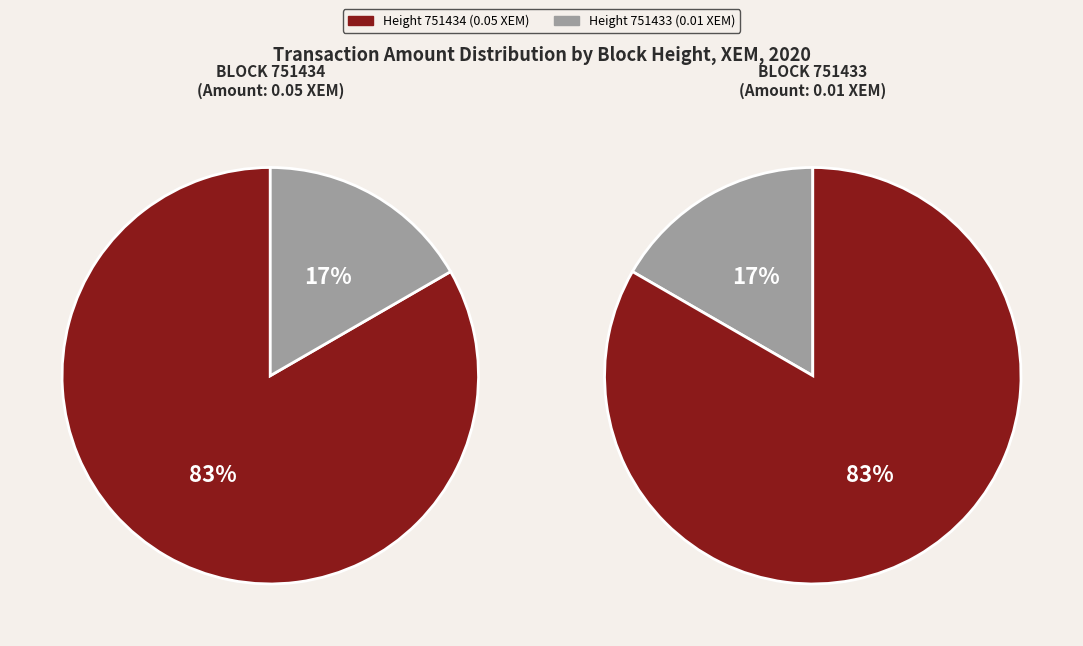

The 751434 slice represents 83% of the pie. True or false?

True